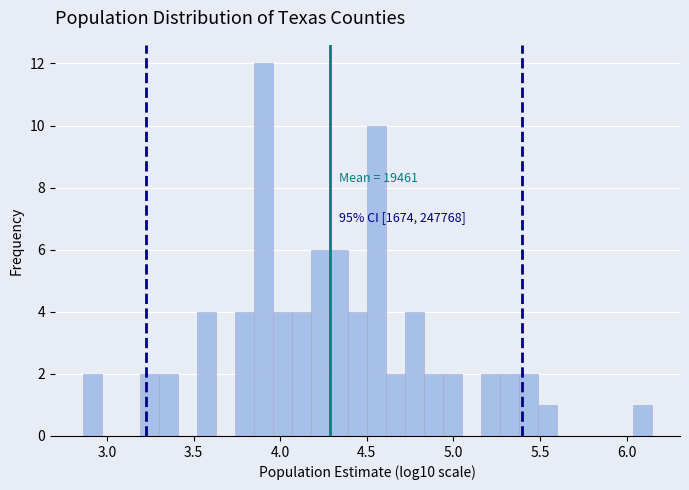

Around what value on the x-axis is the tallest bar? Give the approximate position of its centre, as read against the axis.

3.90